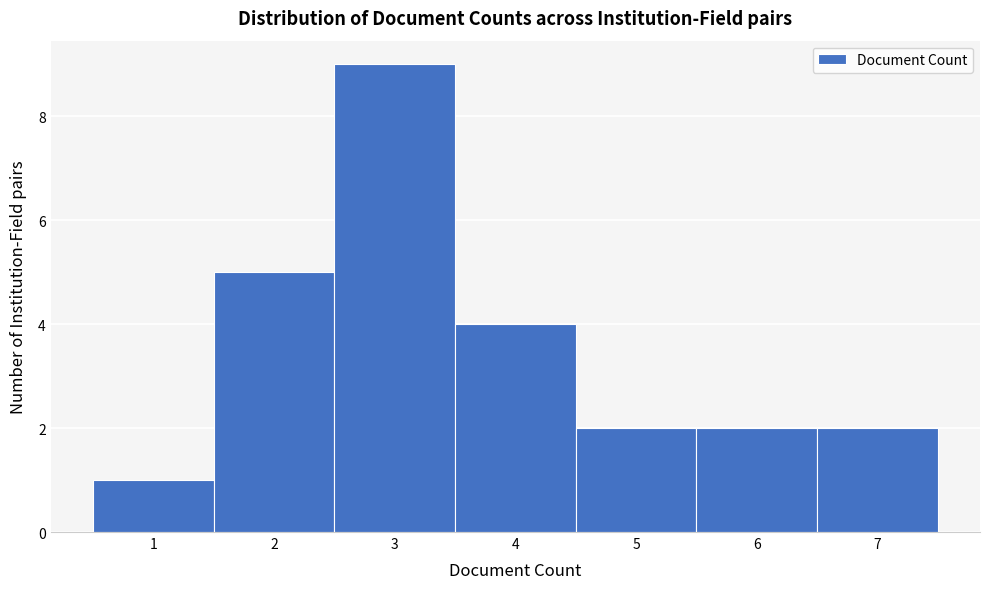

Reading left to right, list every bar in this chart as the range it spans on the x-axis followed by its height. The values are not printed on the chart, so give them approximately, as read against the axis.

0.5 to 1.5: 1
1.5 to 2.5: 5
2.5 to 3.5: 9
3.5 to 4.5: 4
4.5 to 5.5: 2
5.5 to 6.5: 2
6.5 to 7.5: 2